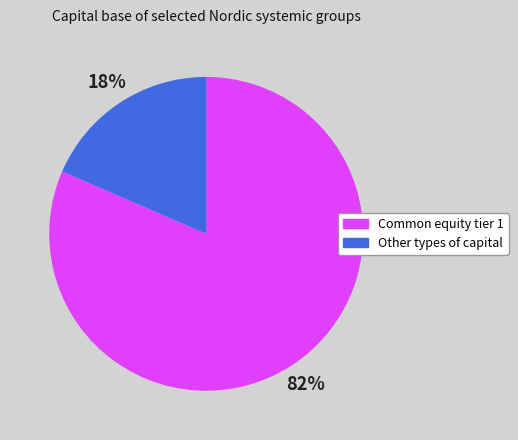

What percentage is the Common equity tier 1 slice, to the nearest percent?

82%